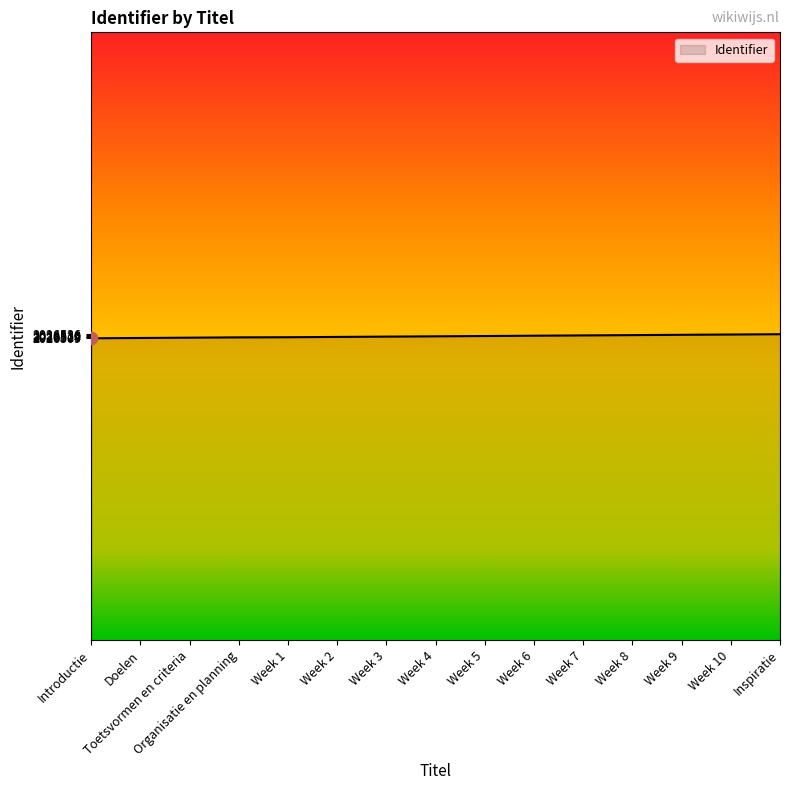

What is the ratio of the value at Week 3 to the value at Inspiratie?

1.0